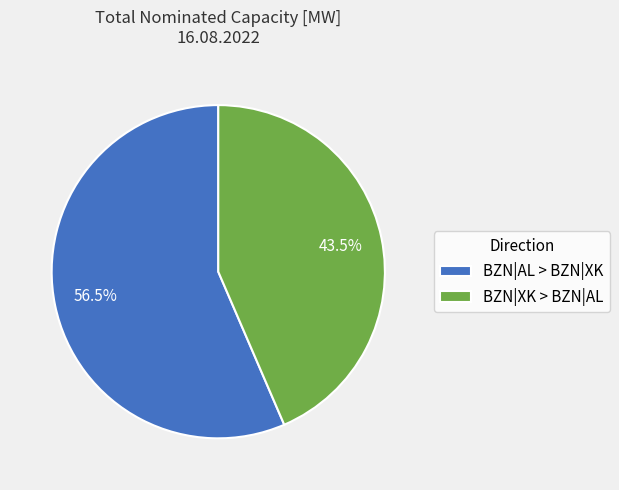

To the nearest percent, what is the difference between the largest and smallest slice percentages?

13%